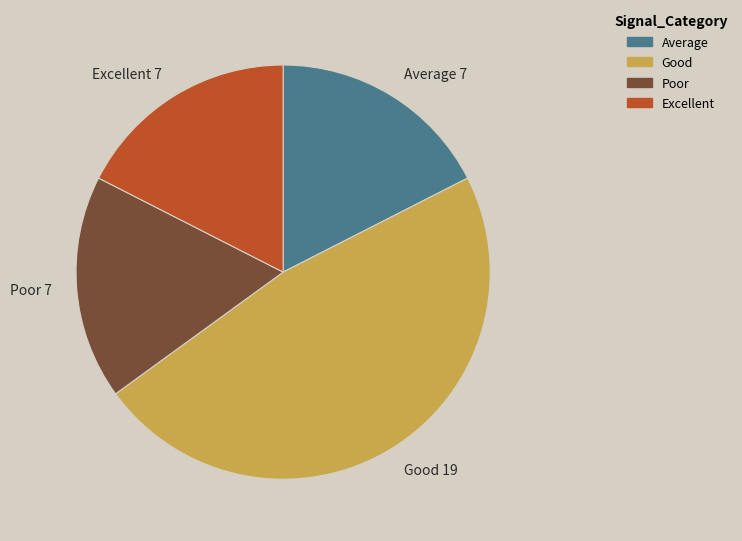

How many segments does this pie chart have?

4